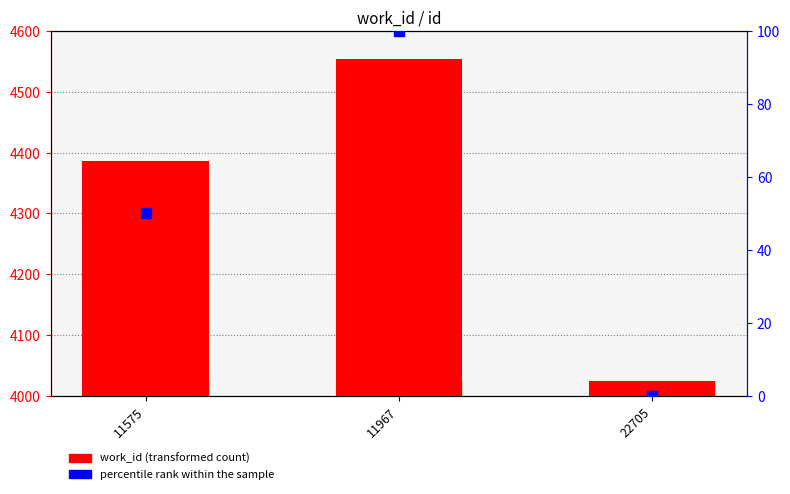

Which series contains the highest Y value?

work_id (transformed count)